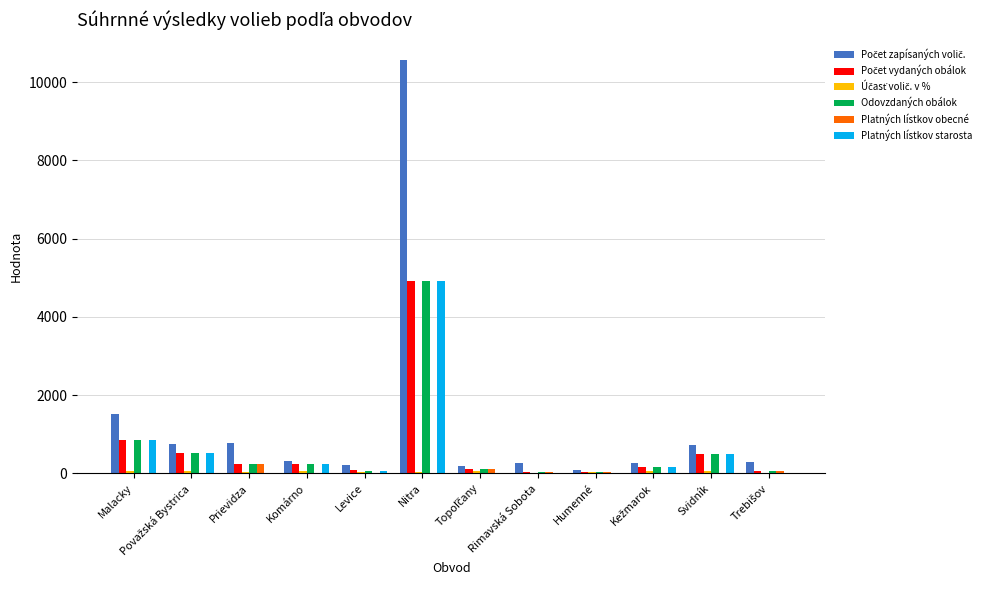

Are the bars horizontal?

No